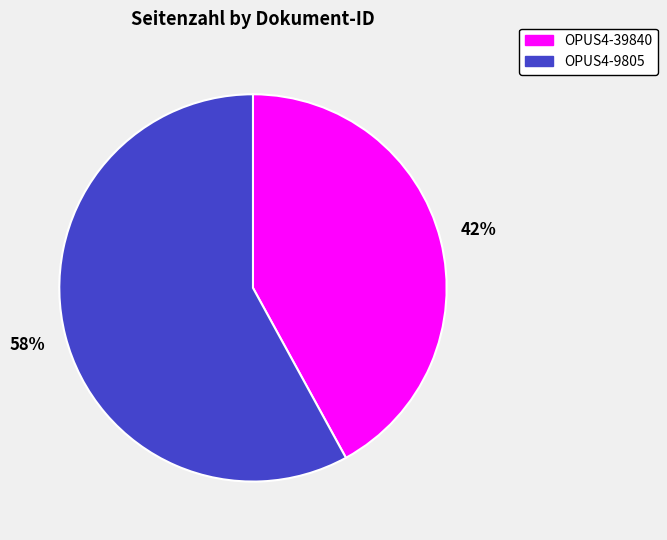

Count the number of slices in the pie.

2